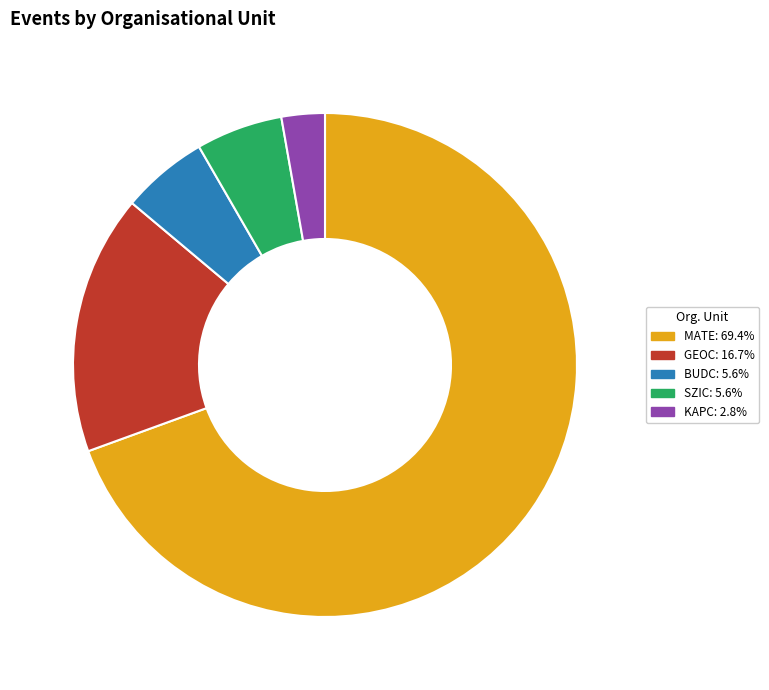

Count the number of slices in the pie.

5